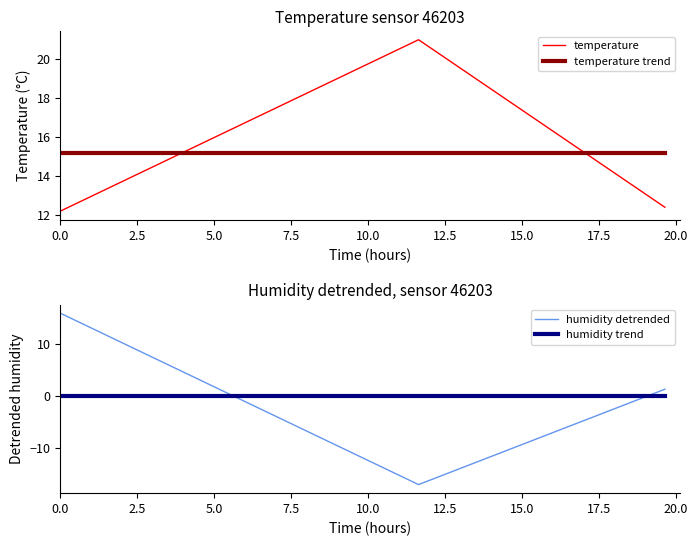

What is the highest value of the temperature series?

21.0